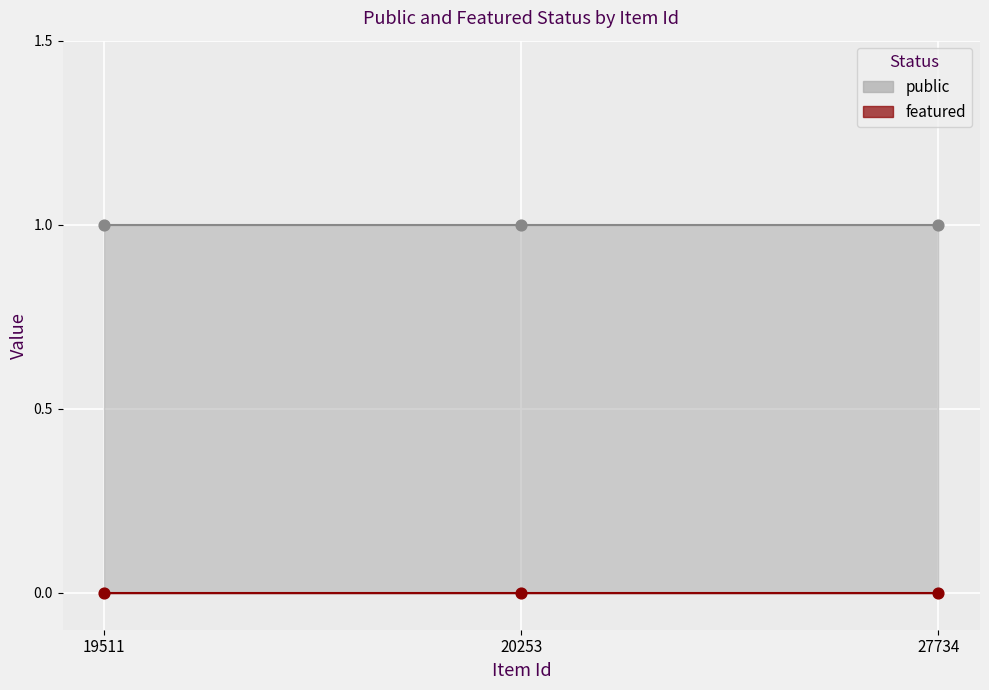

What are all the series names shown in the legend?

public, featured